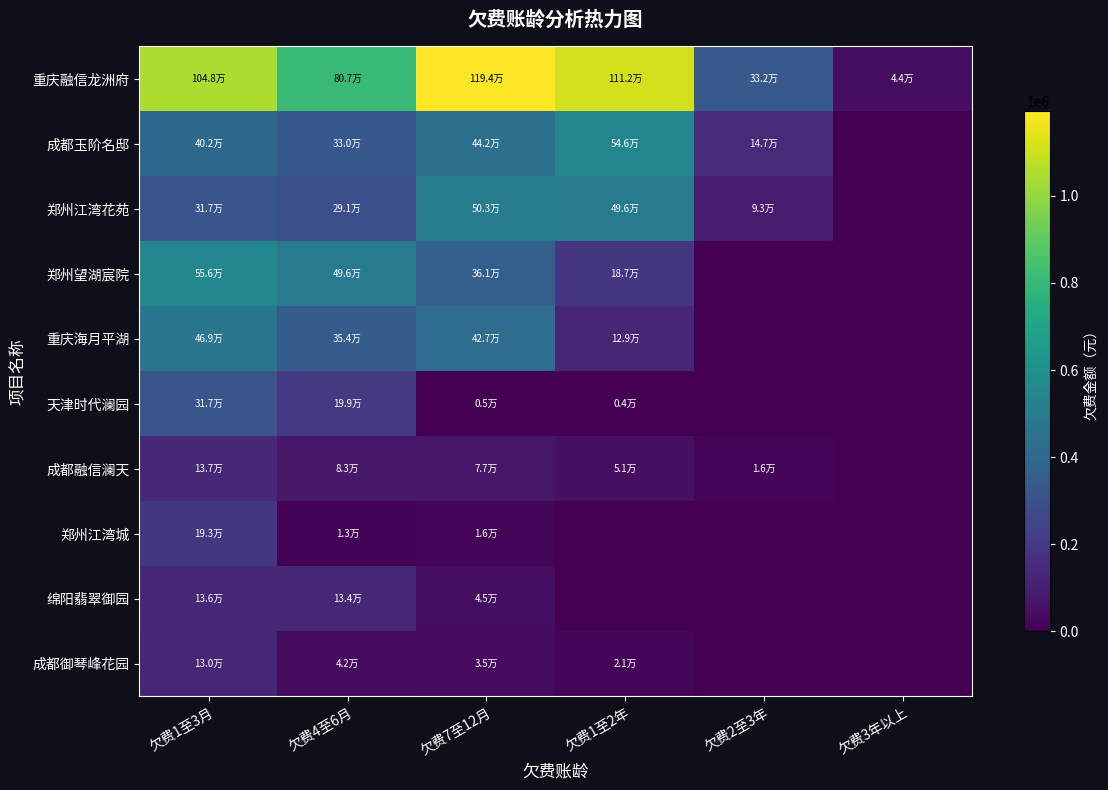

Which series has the largest range (max minus min)?

重庆融信龙洲府